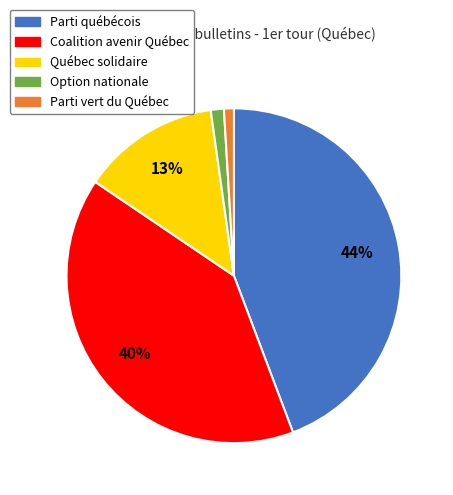

To the nearest percent, what portion does Option nationale represent?

1%